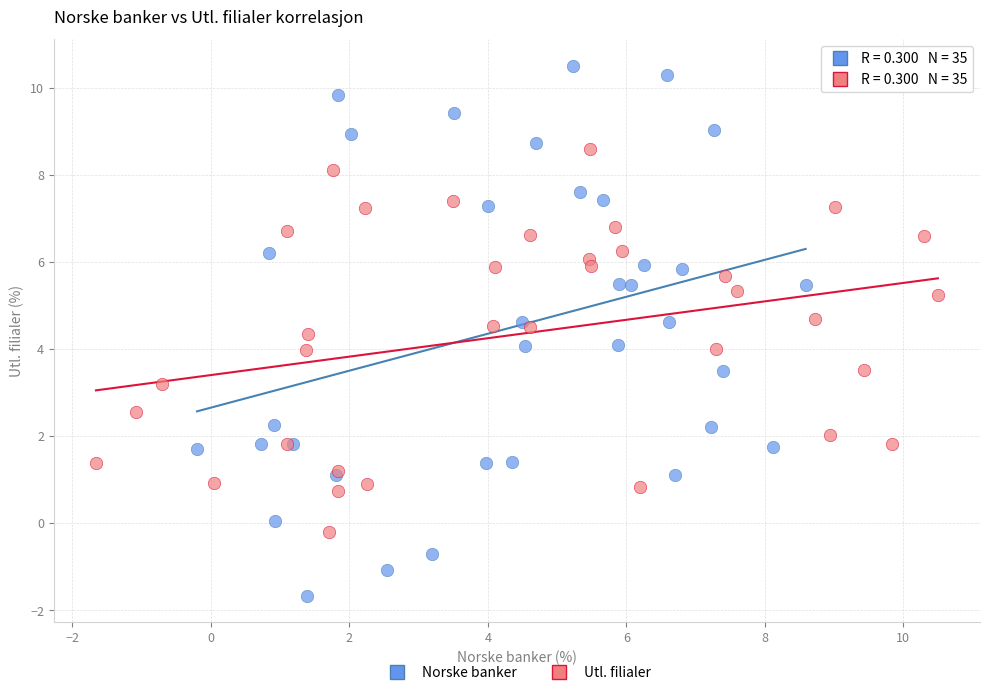

Which series has the widest spread of Y values?

Norske banker